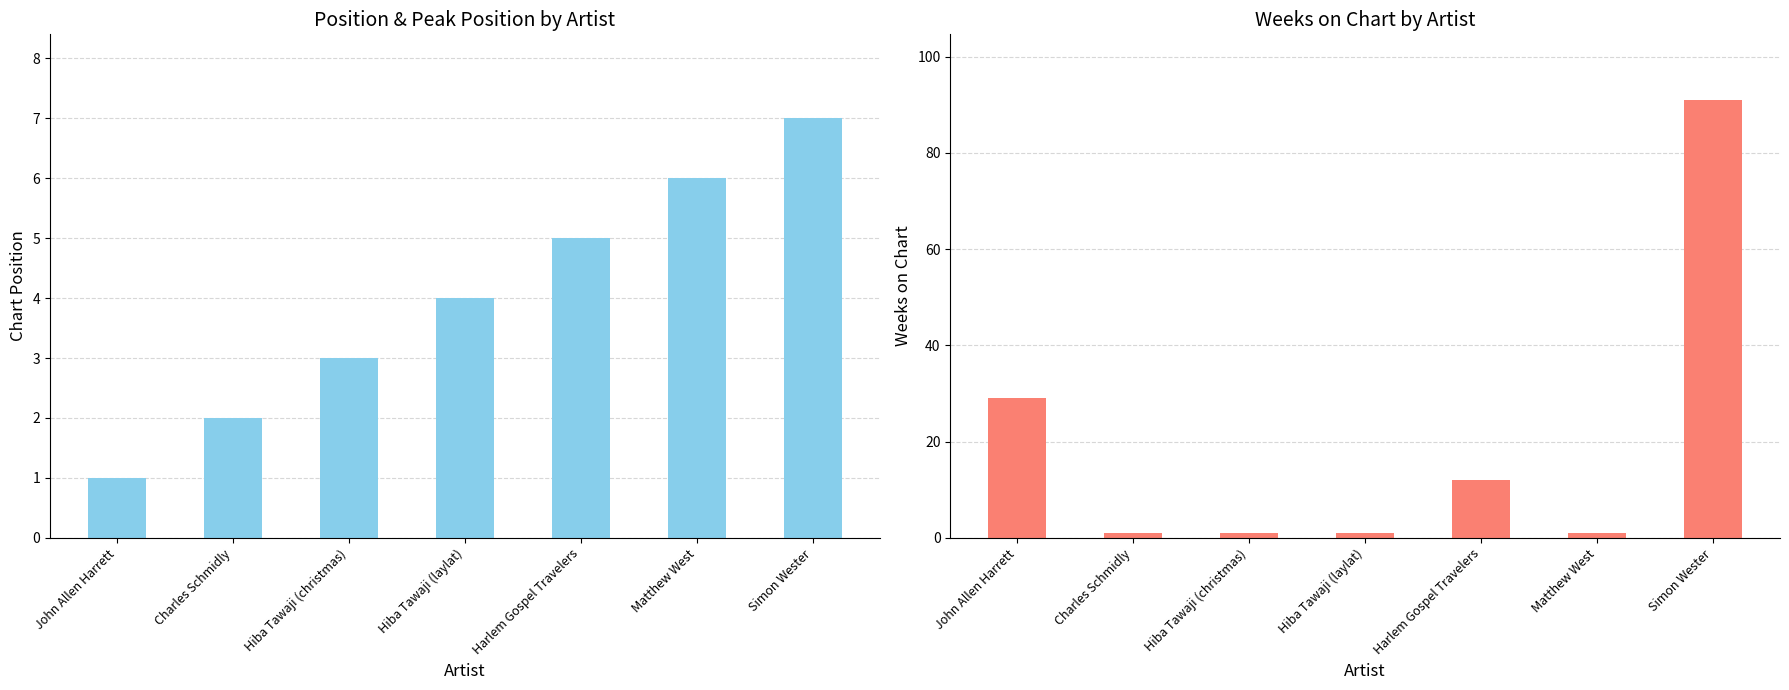

Between John Allen Harrett and Simon Wester, which series saw the biggest shift?

Weeks on Chart